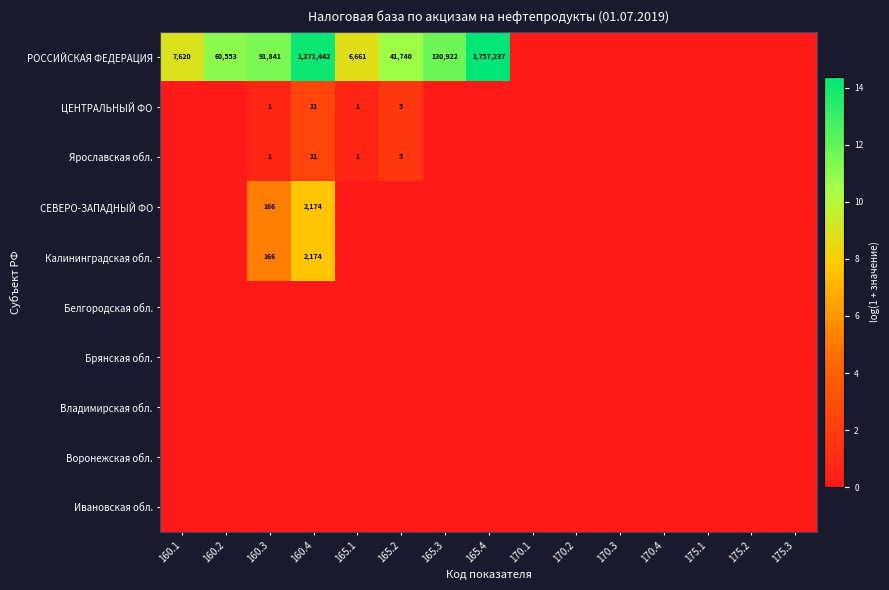

Where is РОССИЙСКАЯ ФЕДЕРАЦИЯ nearest to the value 7?

165.1